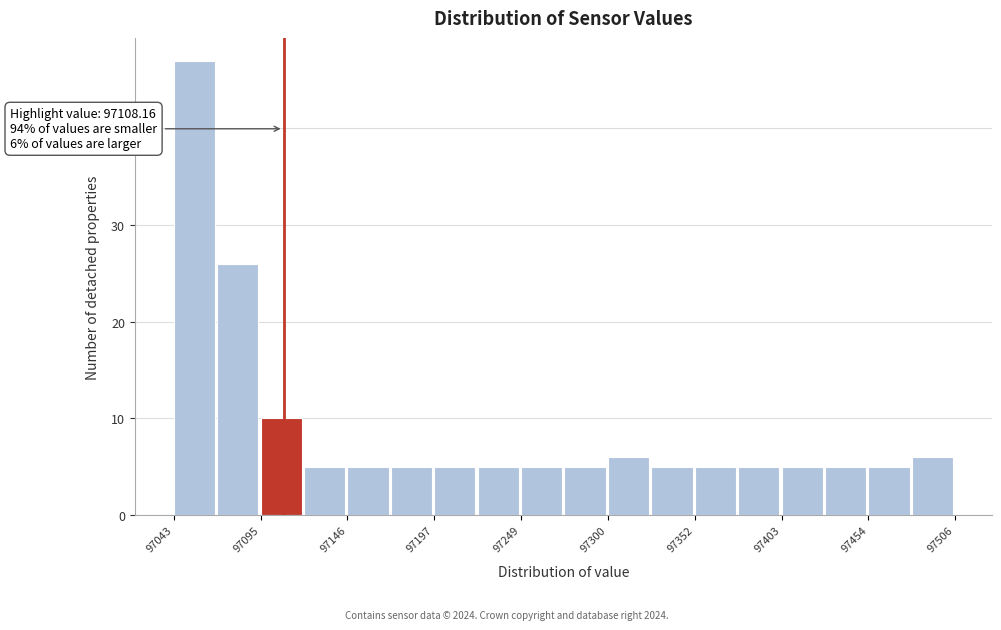

Read against the x-axis, roughly where is the centre of the tallest bar?

97060